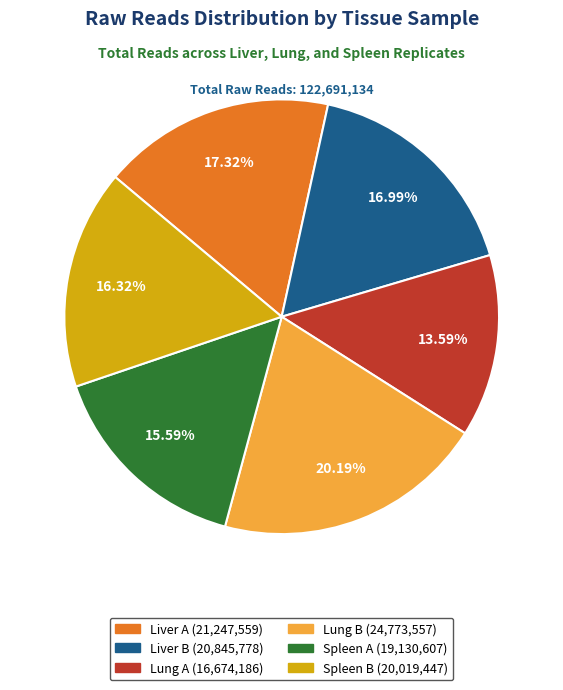

The Liver B slice represents 30% of the pie. True or false?

False